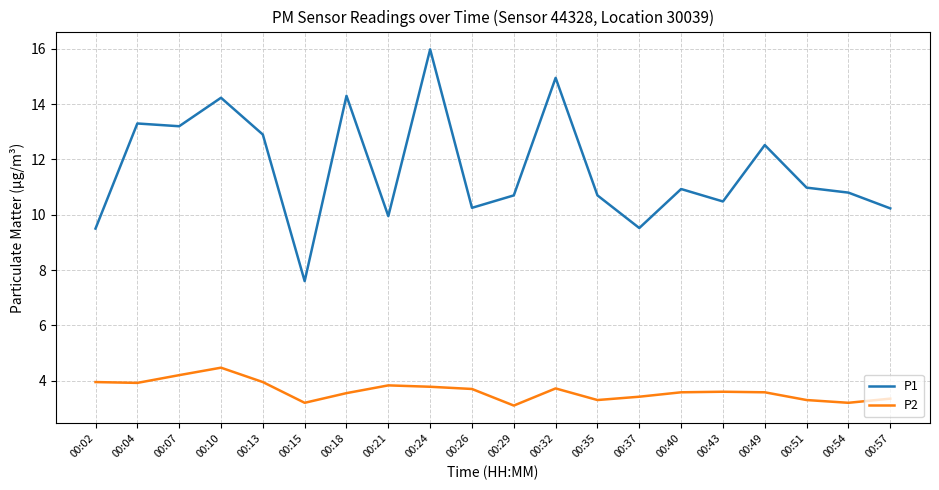

True or false: P1 and P2 cross at least once.

False